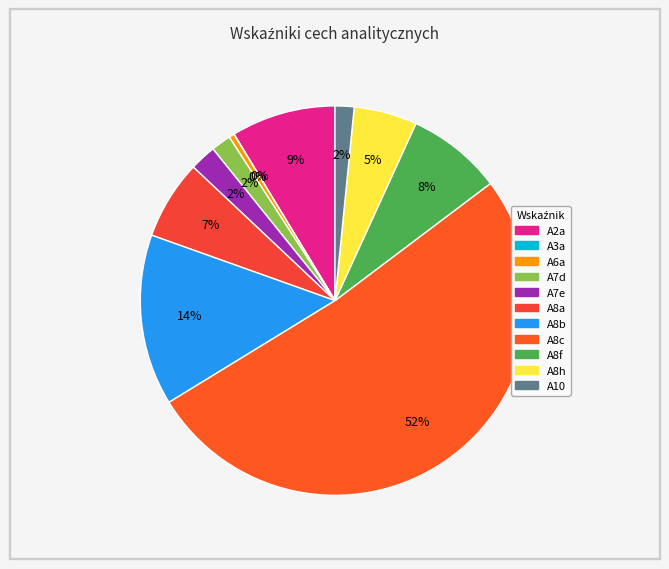

What percentage is the A8f slice, to the nearest percent?

8%